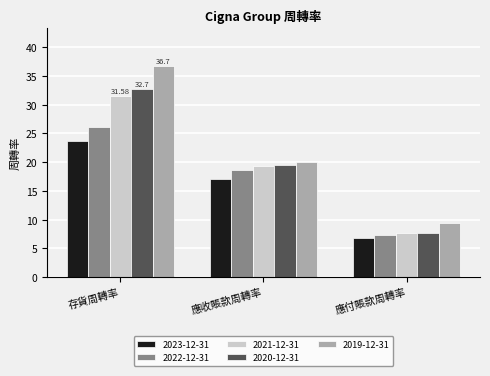

What is the spread (max minus min) of values at 應收賬款周轉率?

3.0